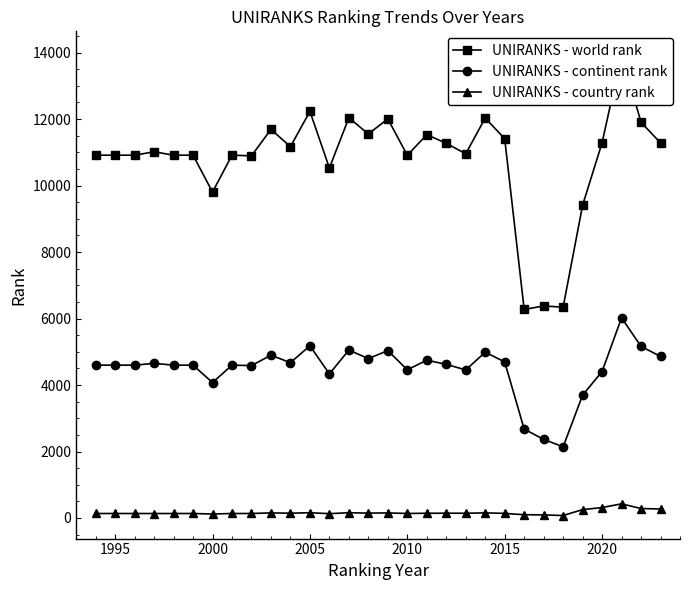

What is the sum of all UNIRANKS - world rank values?

323346